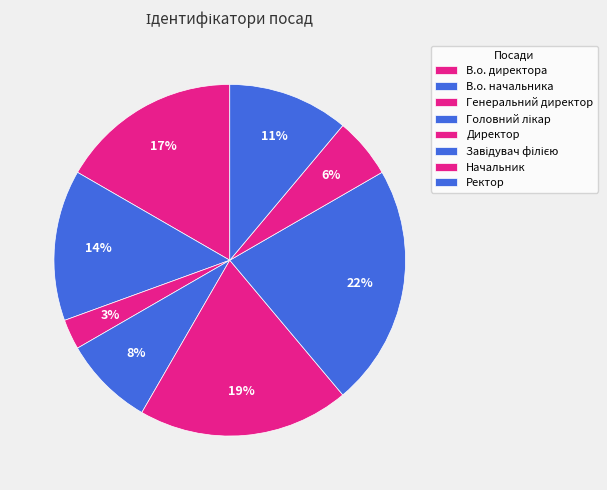

True or false: Ректор accounts for 11% of the total.

True